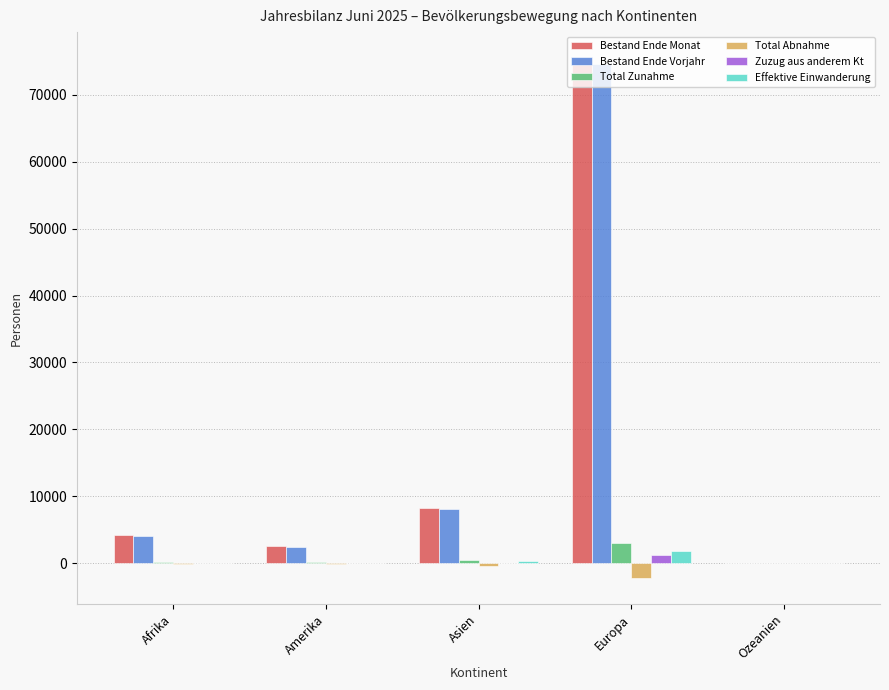

Is it true that Bestand Ende Vorjahr equals 2474 at Amerika?

True